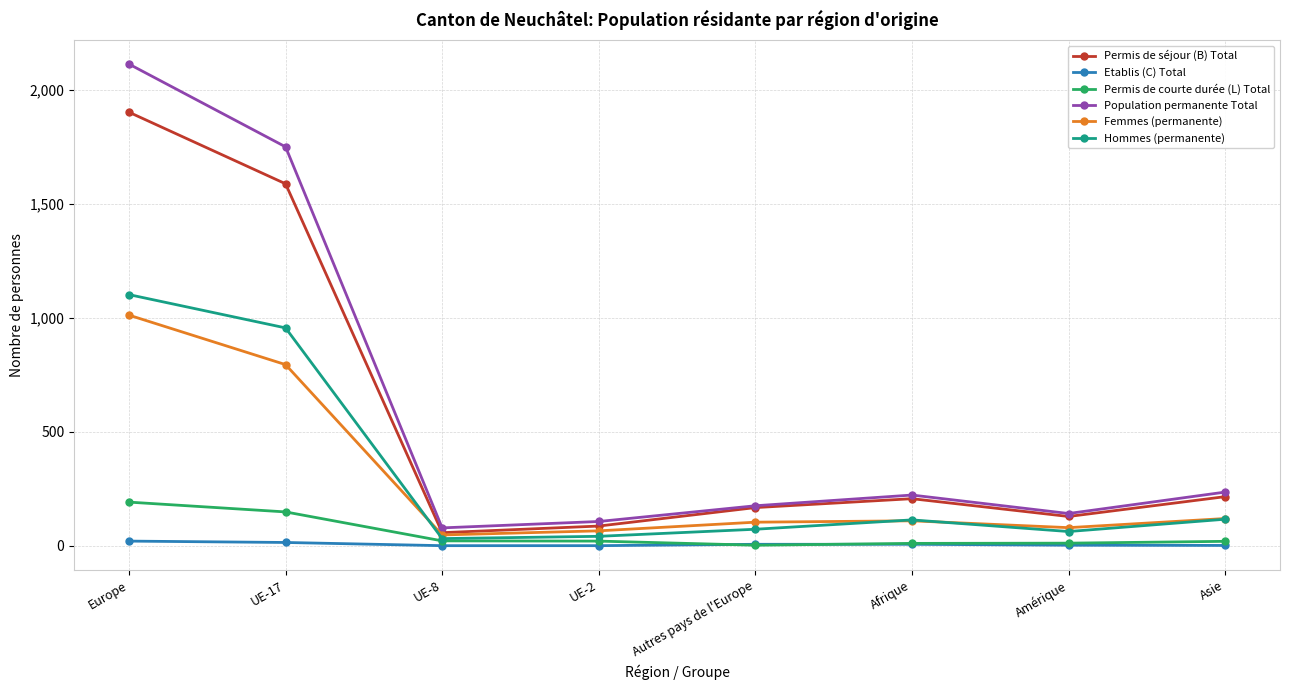

True or false: Population permanente Total has more than 2 interior local peaks.

False